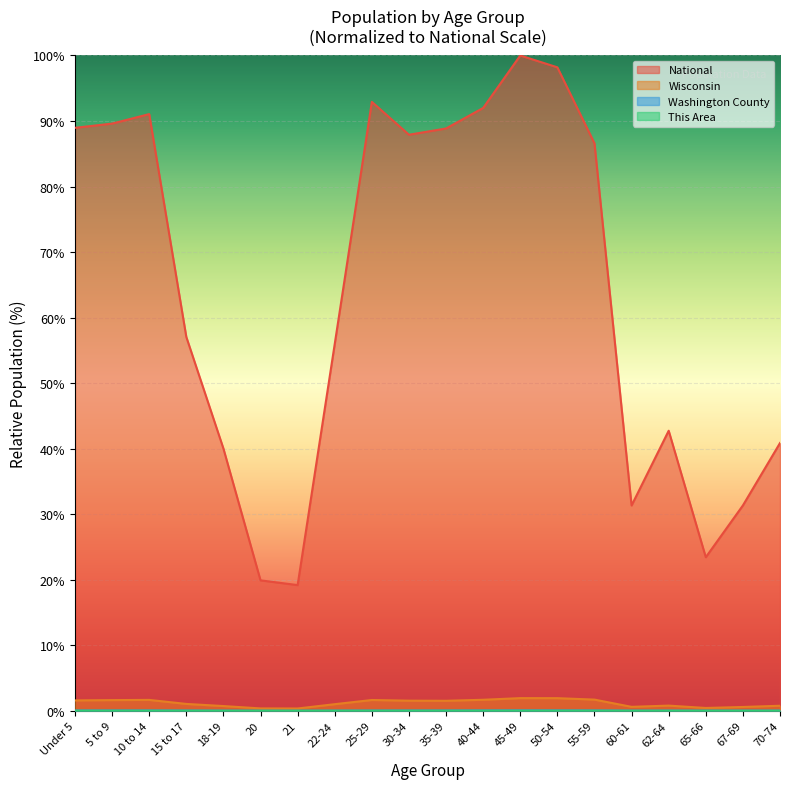

Where is the first local minimum for Wisconsin?

21